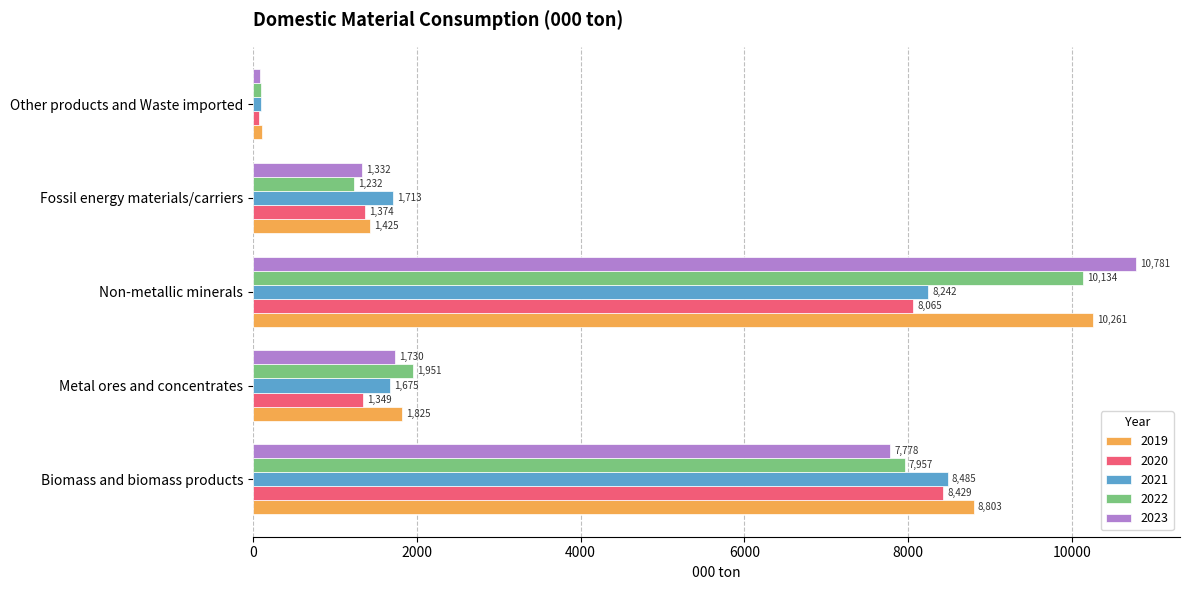

Which series has the largest total across all categories?

2019